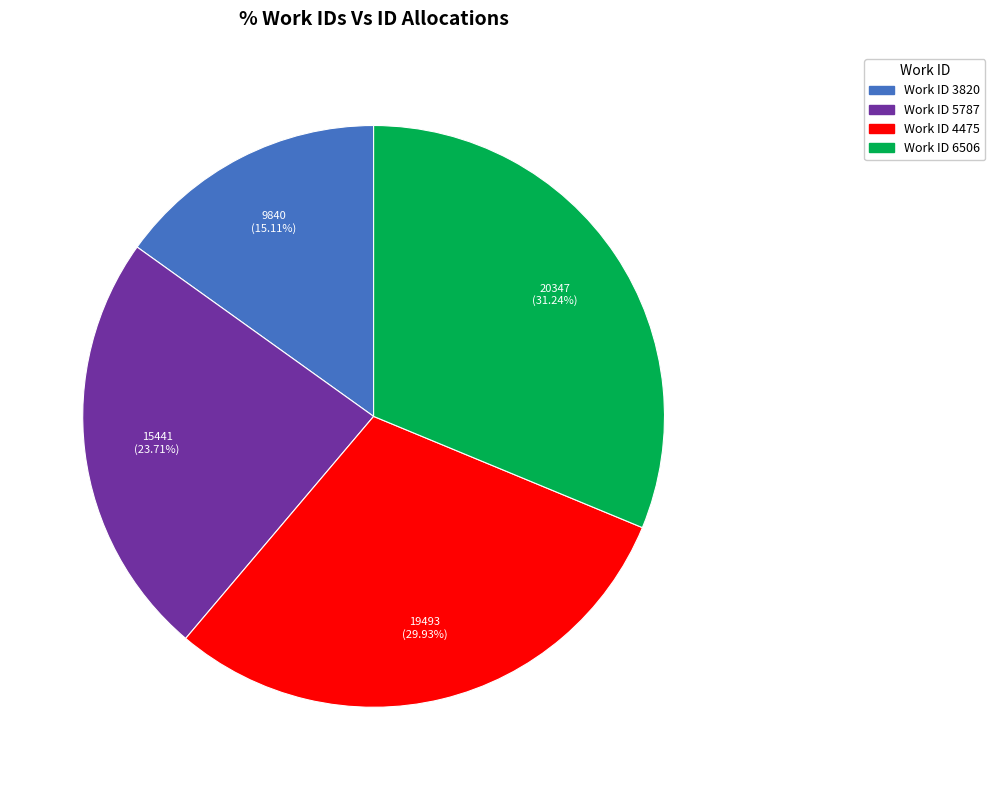

How many slices are in this pie chart?

4